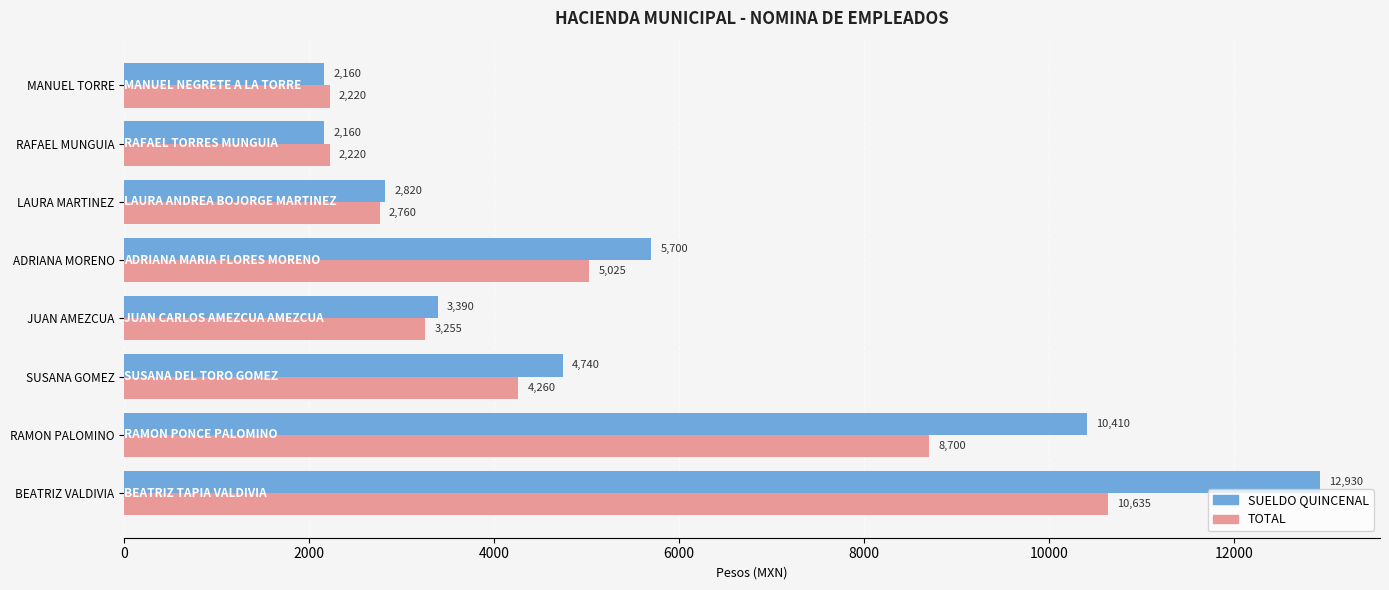

Is the value of TOTAL at RAFAEL MUNGUIA greater than the value of SUELDO QUINCENAL at JUAN AMEZCUA?

No